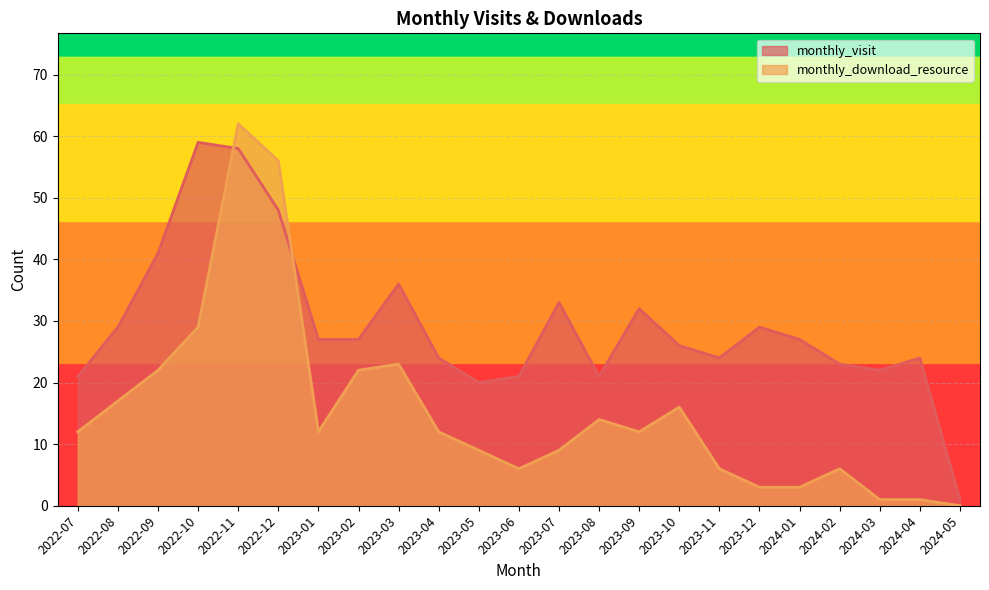

Which has a higher value, 2023-09 or 2023-08?

2023-09